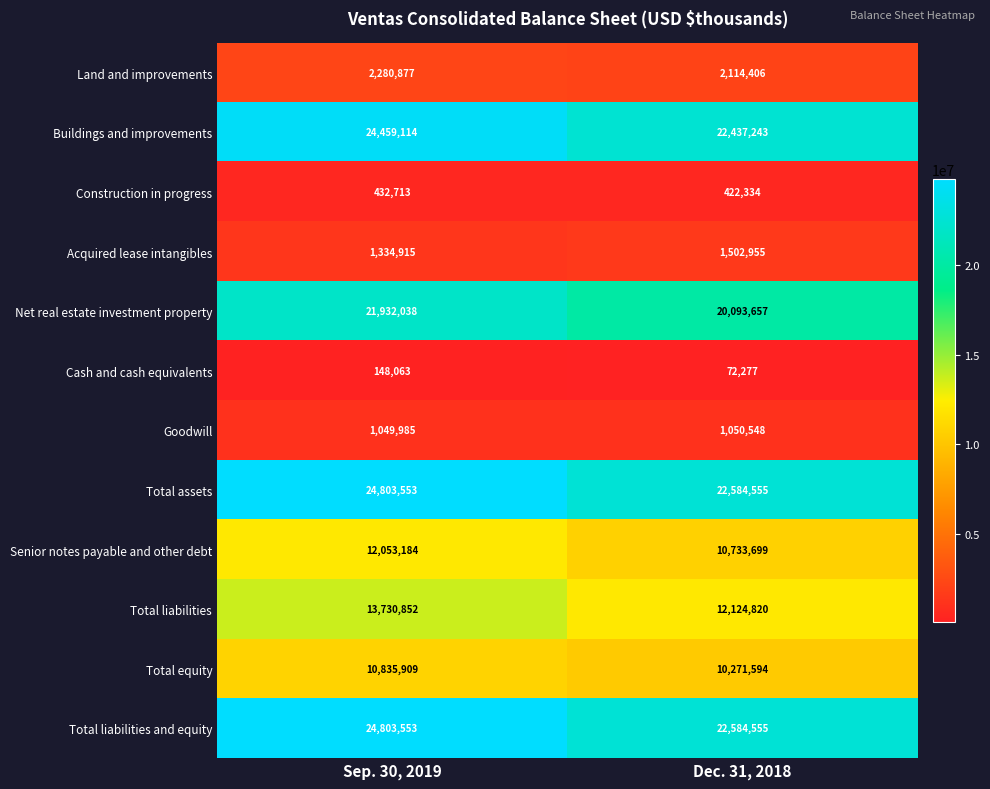

What is the greatest value displayed?

24803553